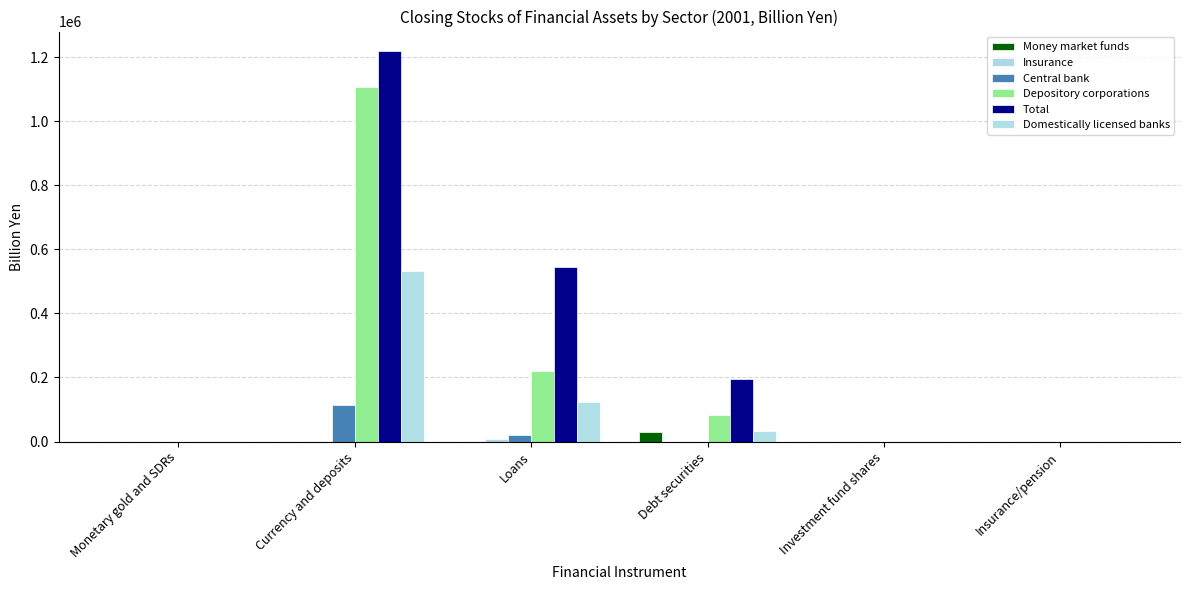

Does the chart contain stacked bars?

No